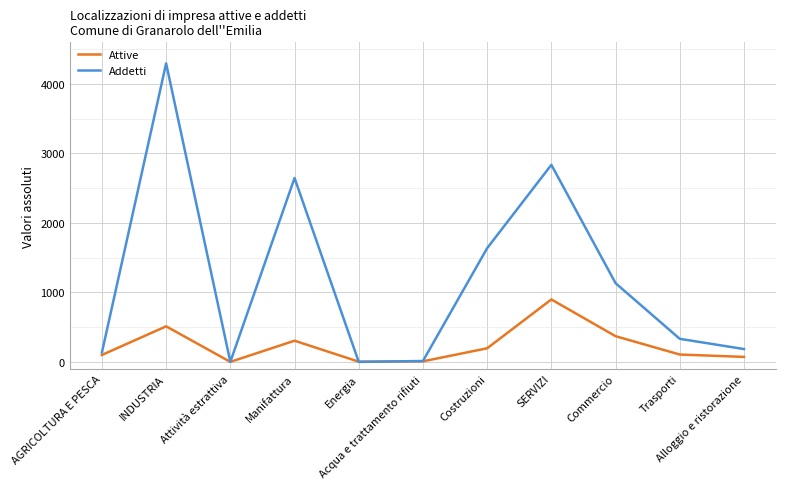

At which category does Attive reach its first local peak?

INDUSTRIA